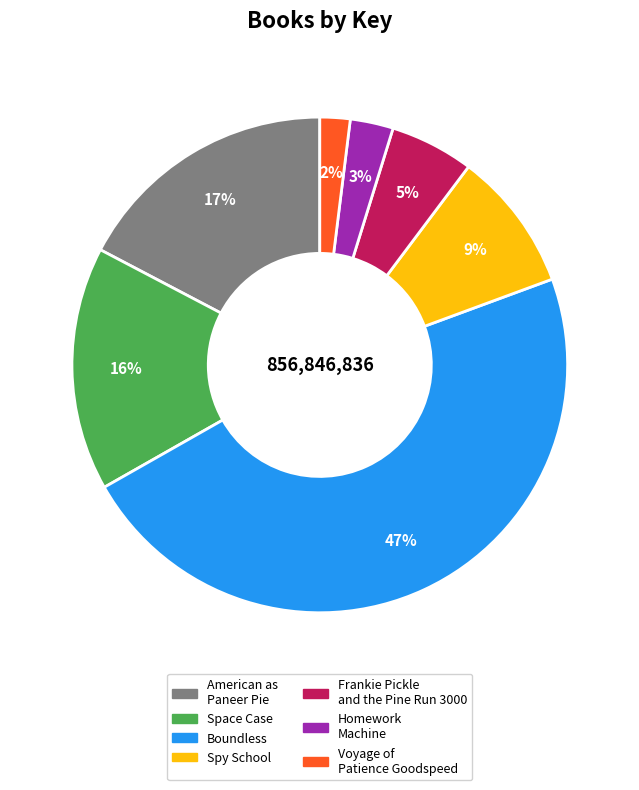

Is the sum of Homework Machine and Space Case greater than half?

No